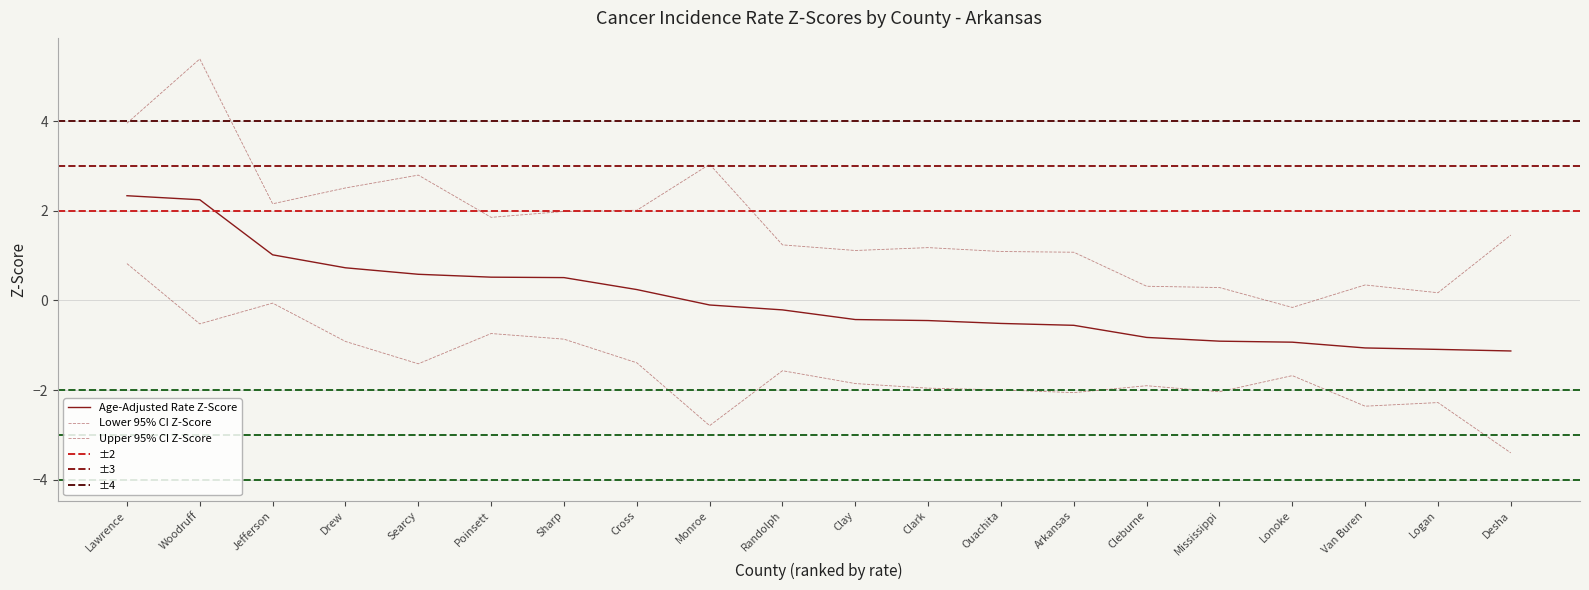

What is the label of the 11th point from the right?

Randolph